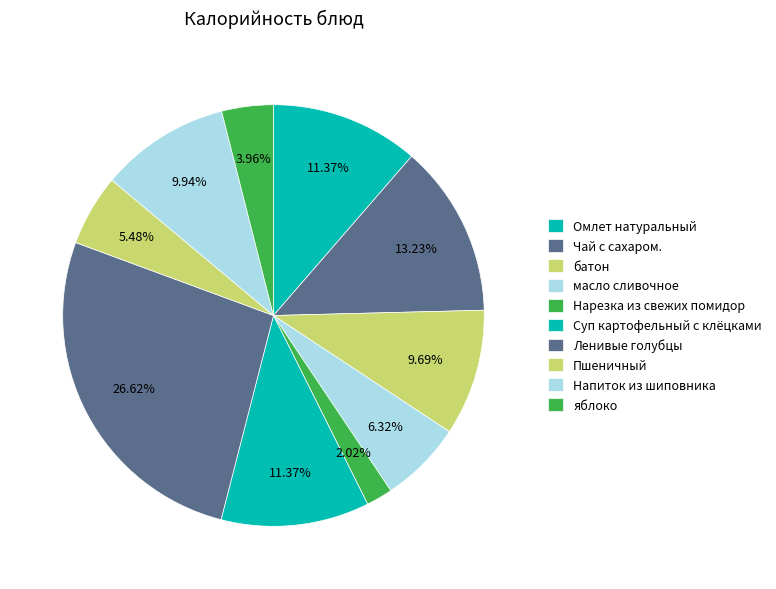

Count the number of slices in the pie.

10